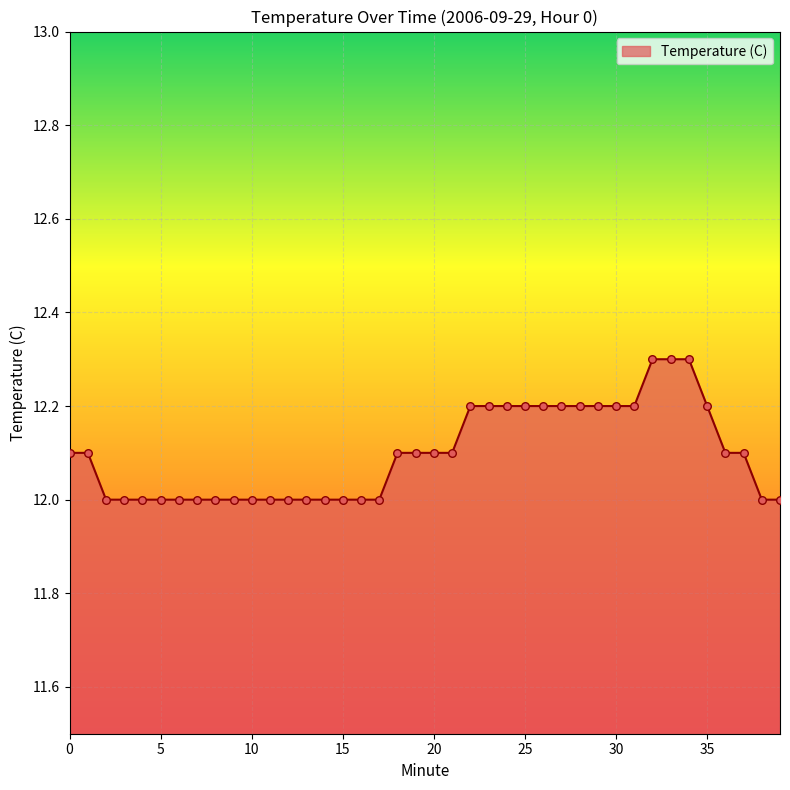

What is the maximum value shown in the chart?

12.3